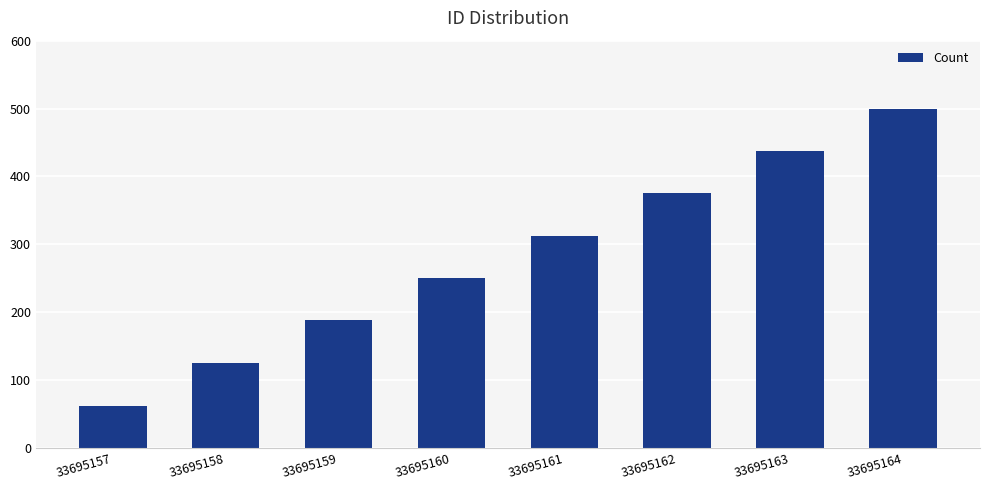

True or false: the data shows 88 at 33695157.

False